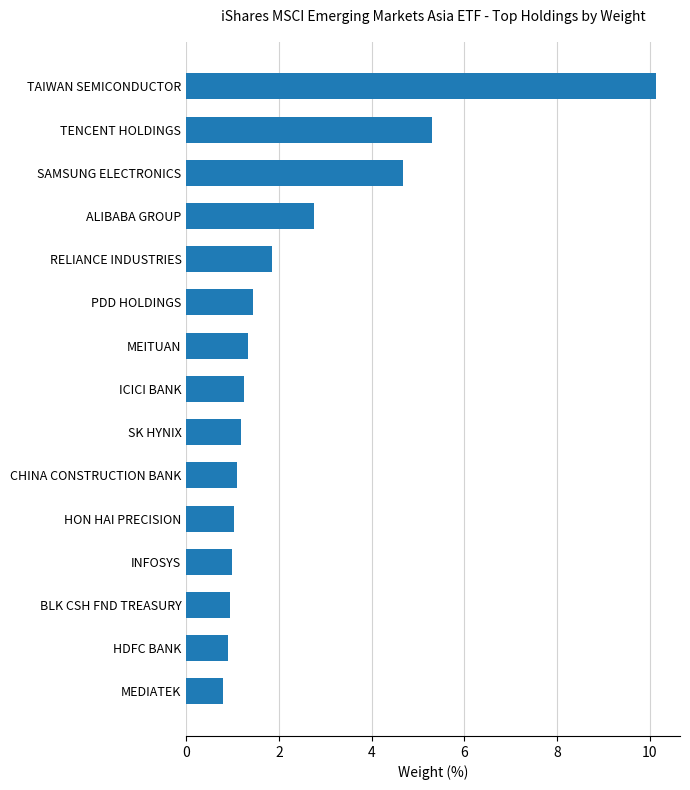

What value does the data have at TENCENT HOLDINGS?

5.3